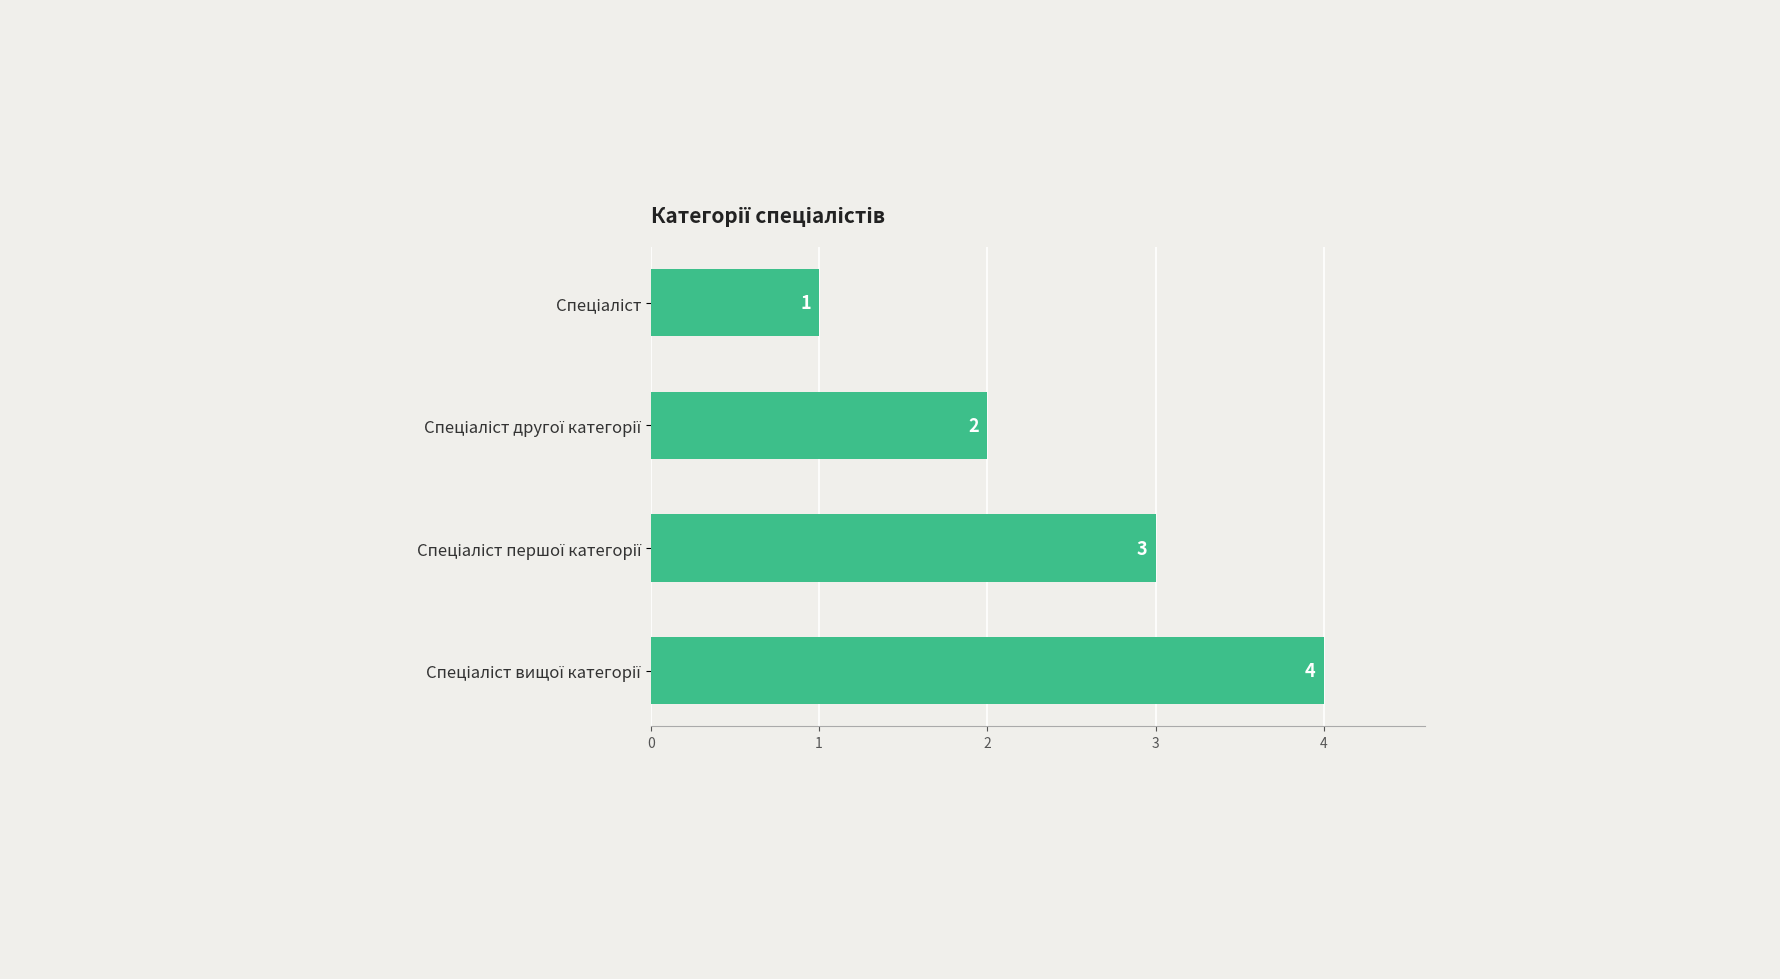

What is the sum of all values?

10